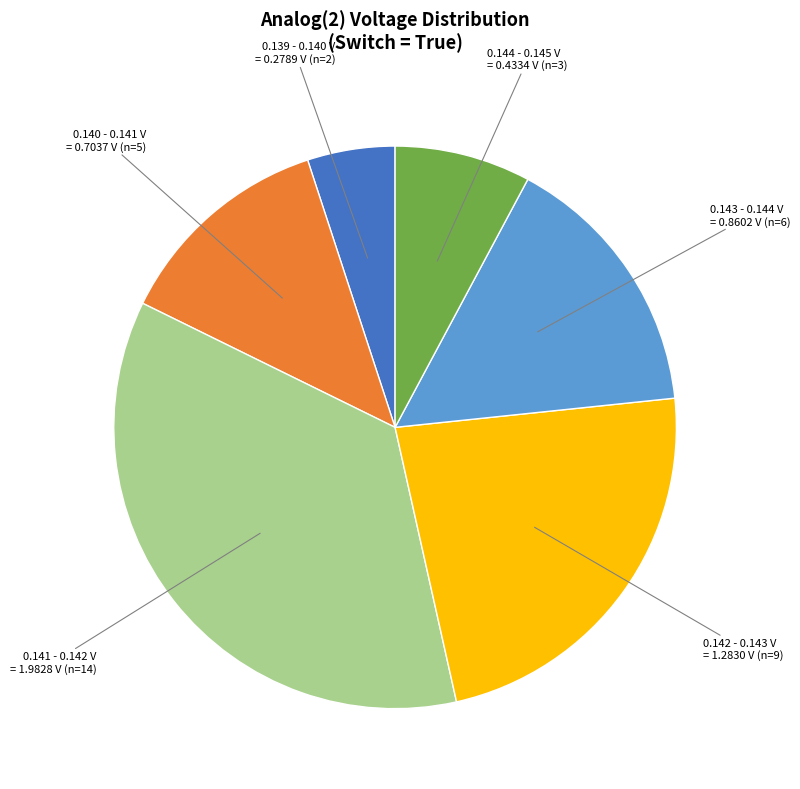

Is there any slice that represents more than half of the pie?

No